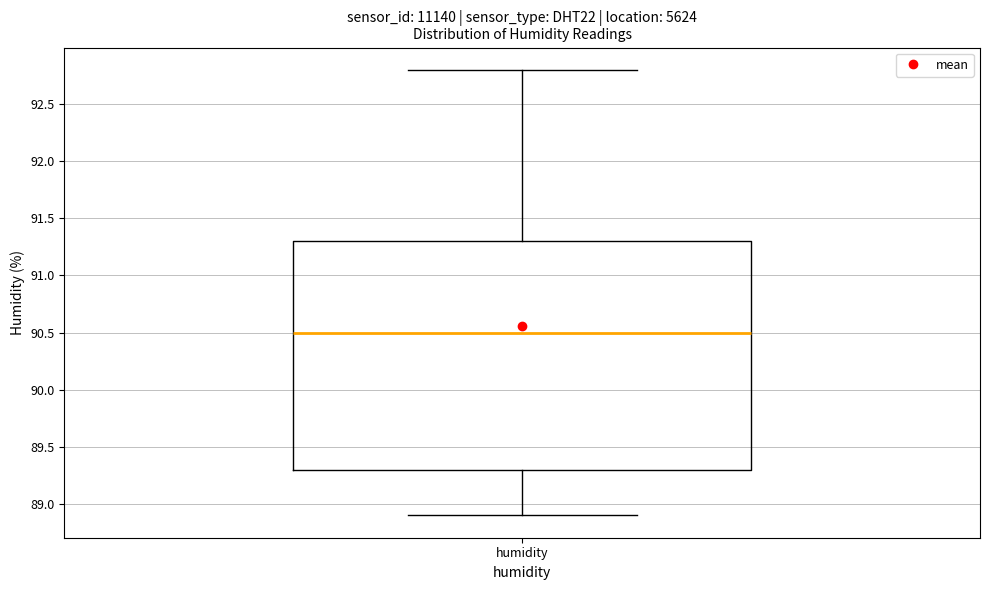

Transcribe this box plot: give where the median line is, the range the box spans, and where the two whiskers end, as read against the y-axis. The values are not printed on the chart, so give them approximately, as read against the axis.

median 90.5, box 89.3 to 91.3, whiskers 88.9 to 92.8